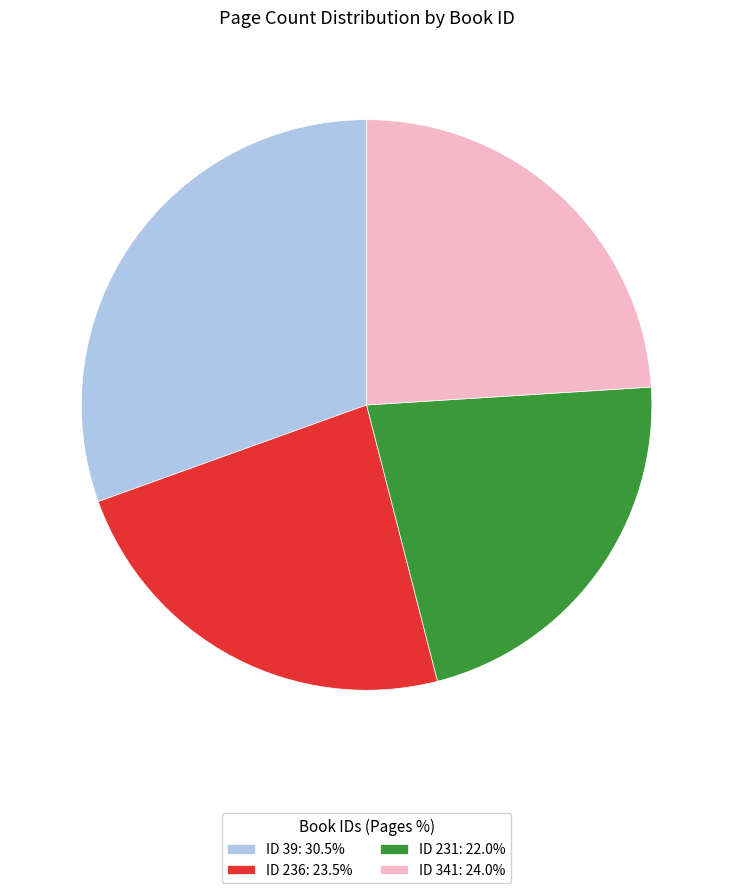

Is the sum of ID 341: 24.0% and ID 39: 30.5% greater than half?

Yes